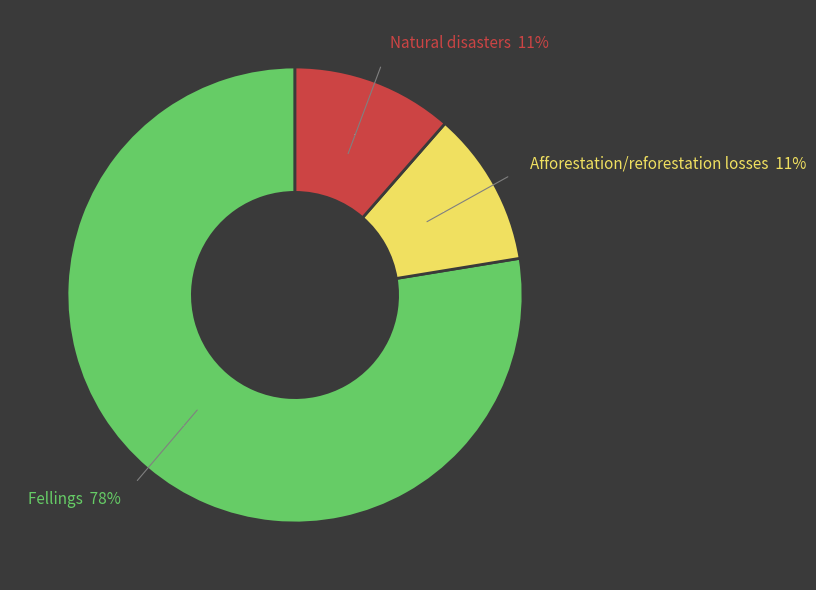

True or false: Afforestation/reforestation losses accounts for 11% of the total.

True